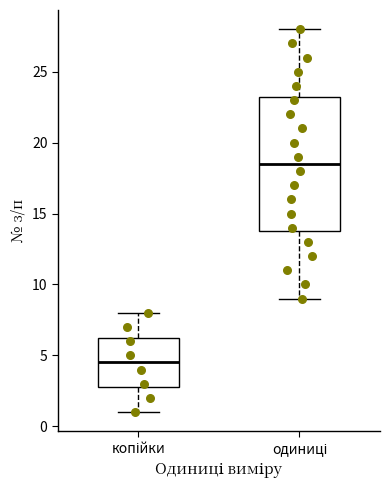

Which box's median line is the highest?

одиниці